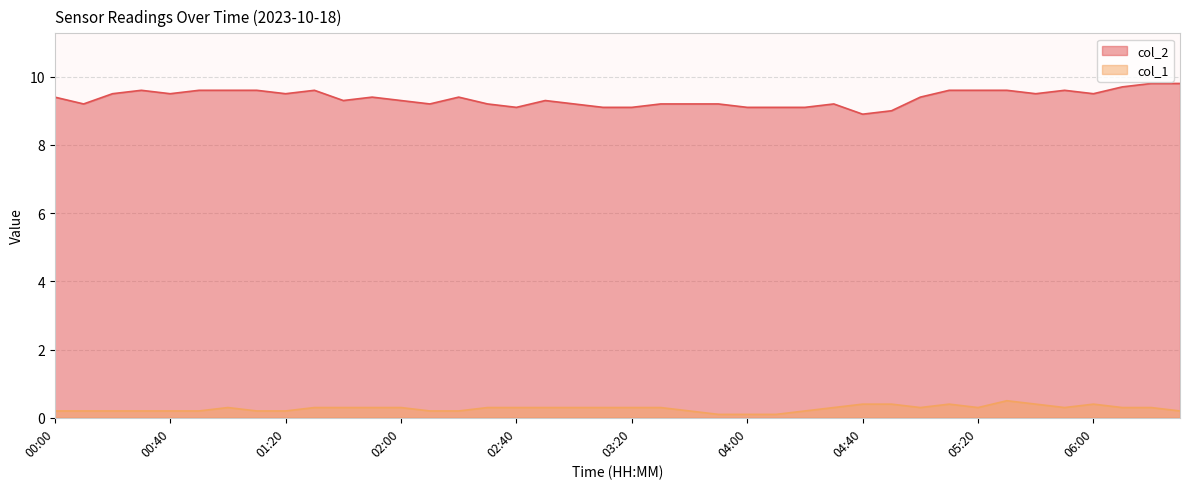

In col_1, how many points are lower than both neighbors (excluding endpoints)?

3